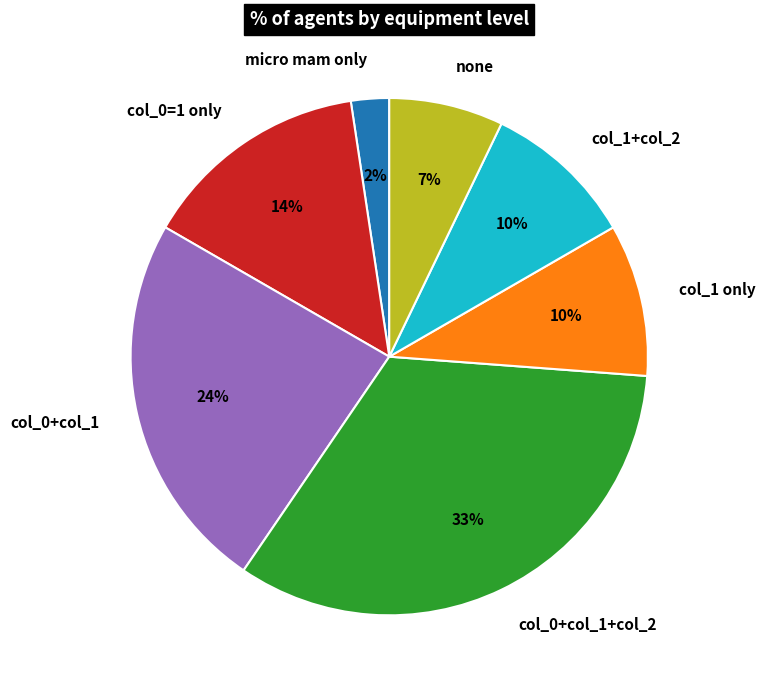

Which category has the smallest portion of the pie?

micro mam only